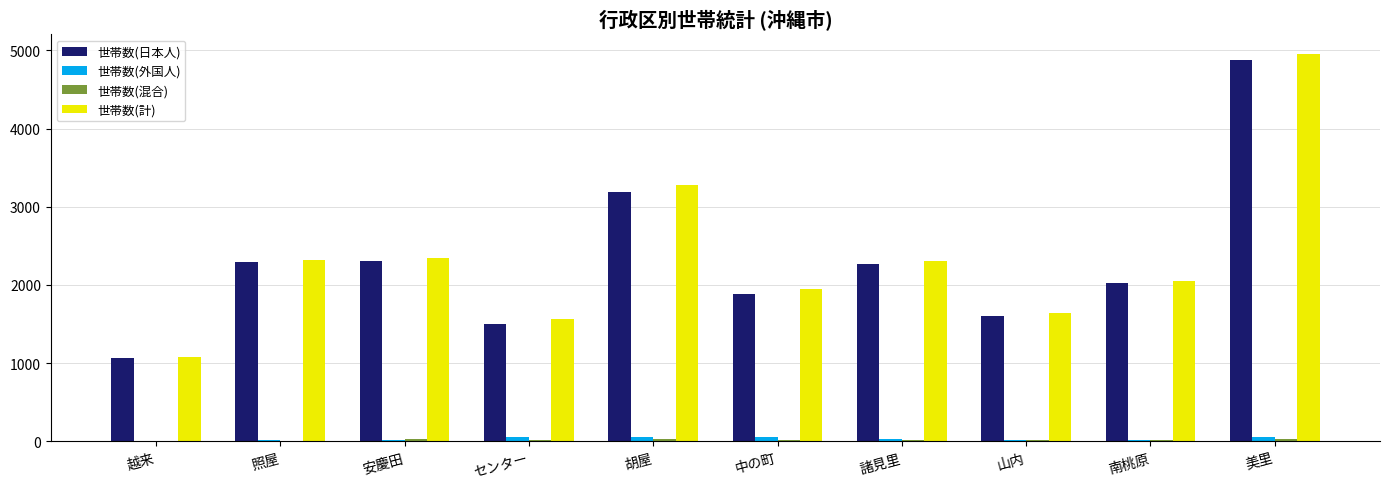

What is the sum of the 世帯数(外国人) values at 山内 and 南桃原?

26